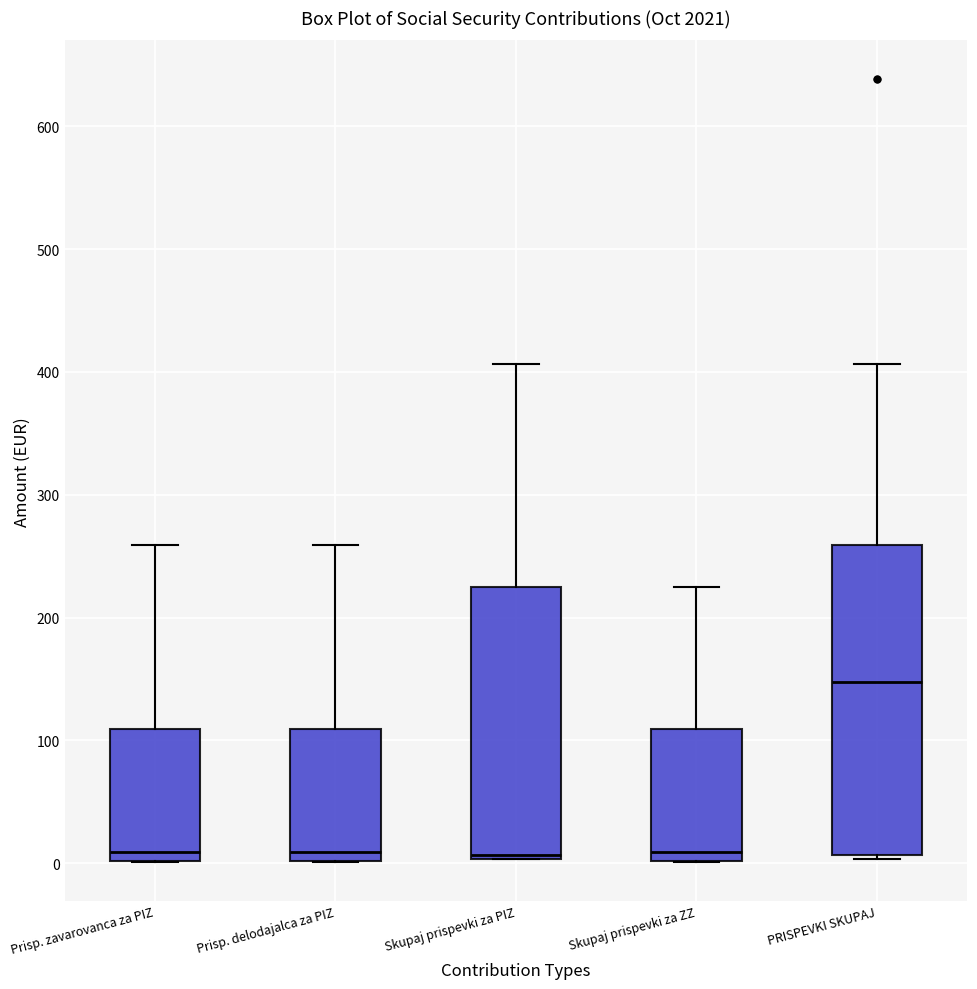

Which box is the tallest, from its lower edge to its upper edge?

PRISPEVKI SKUPAJ